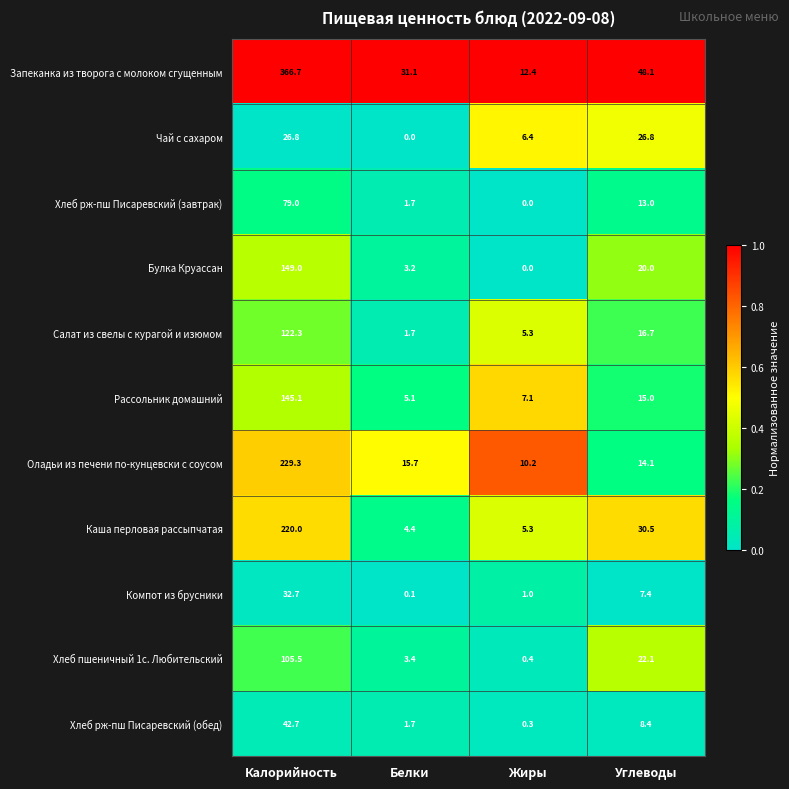

The value of Хлеб пшеничный 1с. Любительский at Жиры is 0.4. True or false?

True